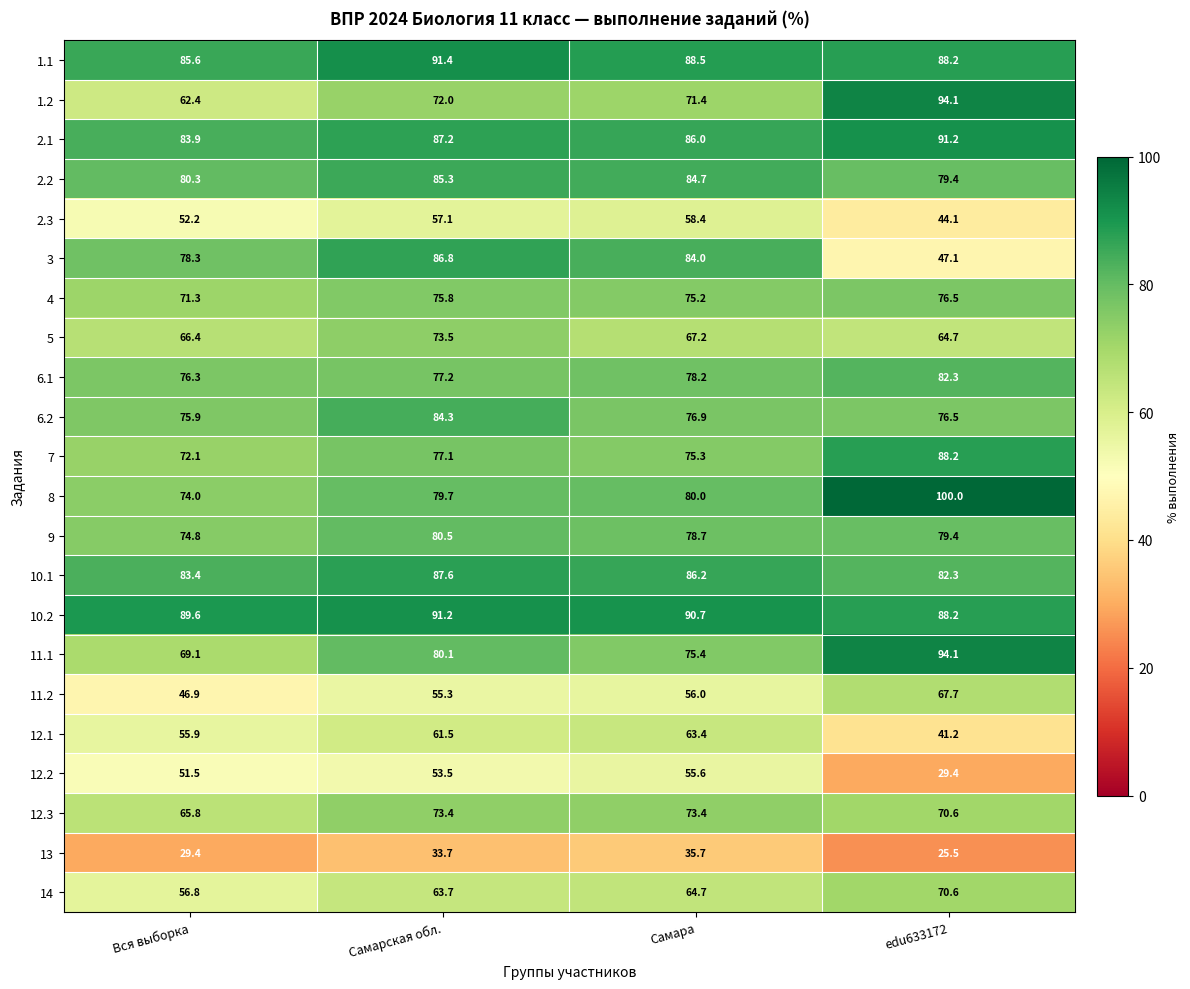

The value of 6.1 at Самарская обл. is 77.2. True or false?

True